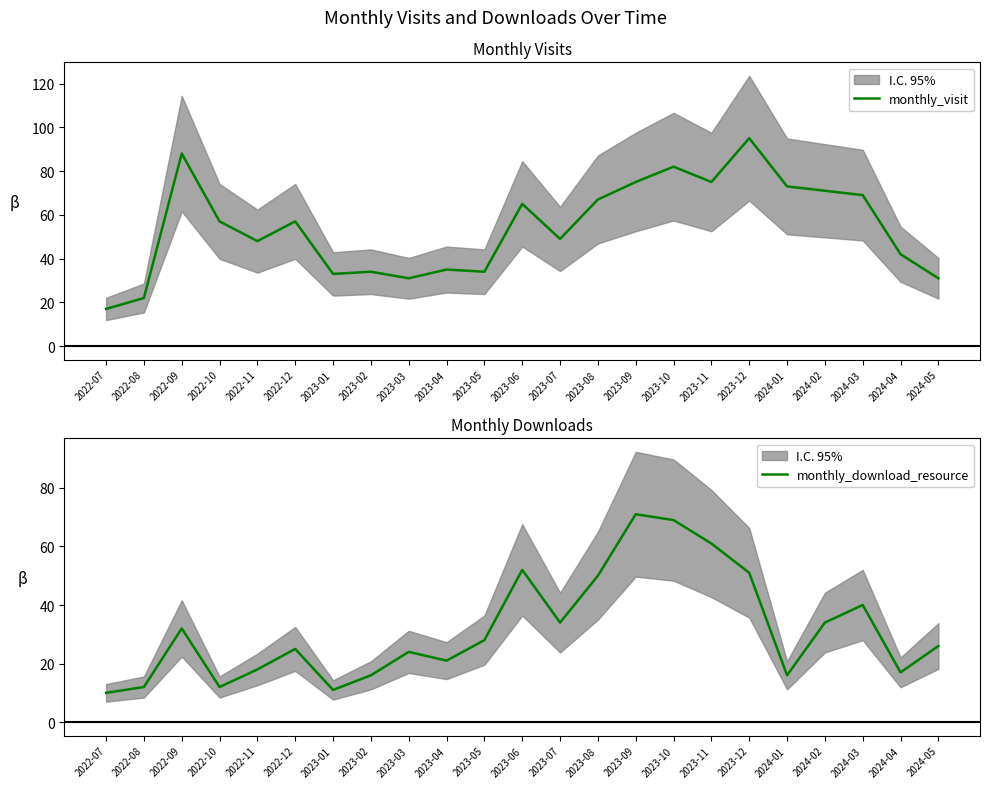

What is the difference between the maximum and minimum values in the monthly_visit series?

78